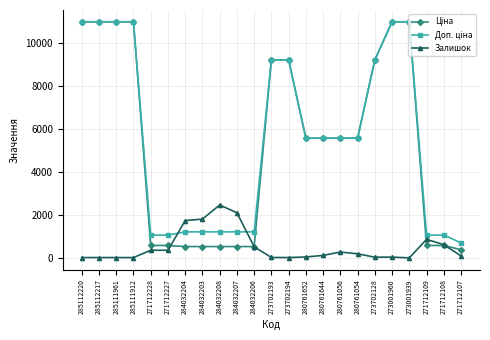

What is the maximum value for Залишок?

2457.0